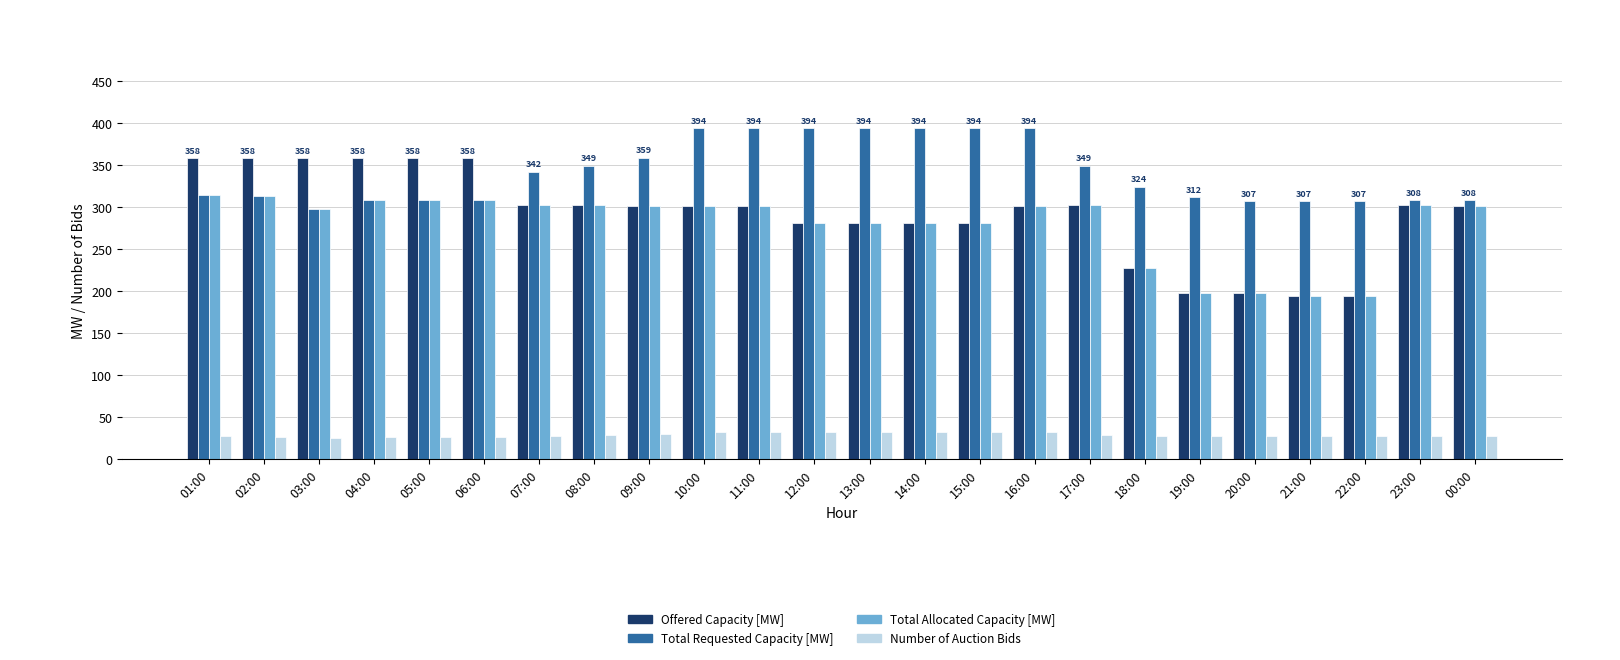

Is it true that Total Requested Capacity [MW] equals 412 at 21:00?

False